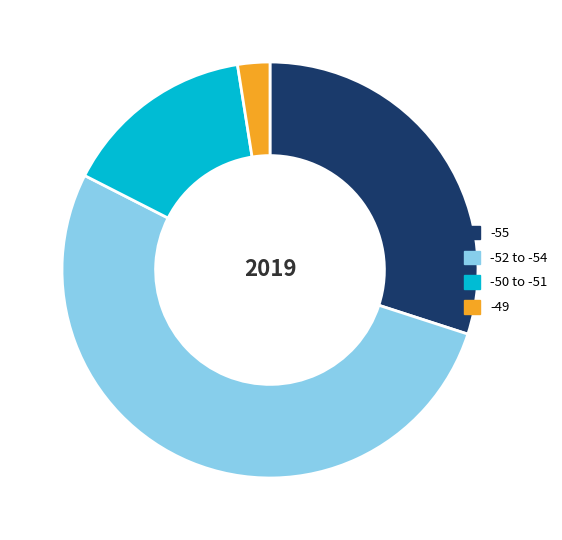

Rank the categories by value from lowest to highest.

-49, -50 to -51, -55, -52 to -54